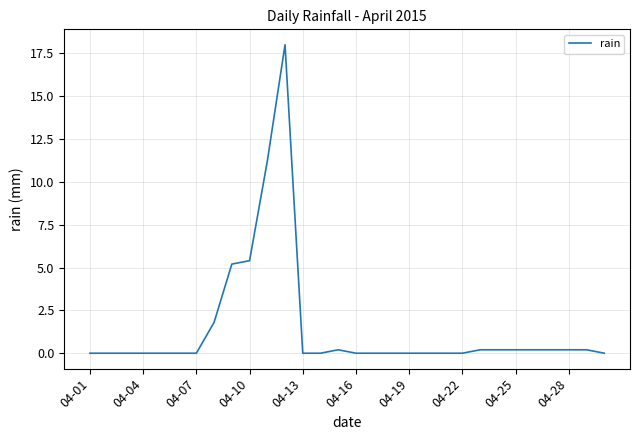

What is the maximum value shown in the chart?

18.0